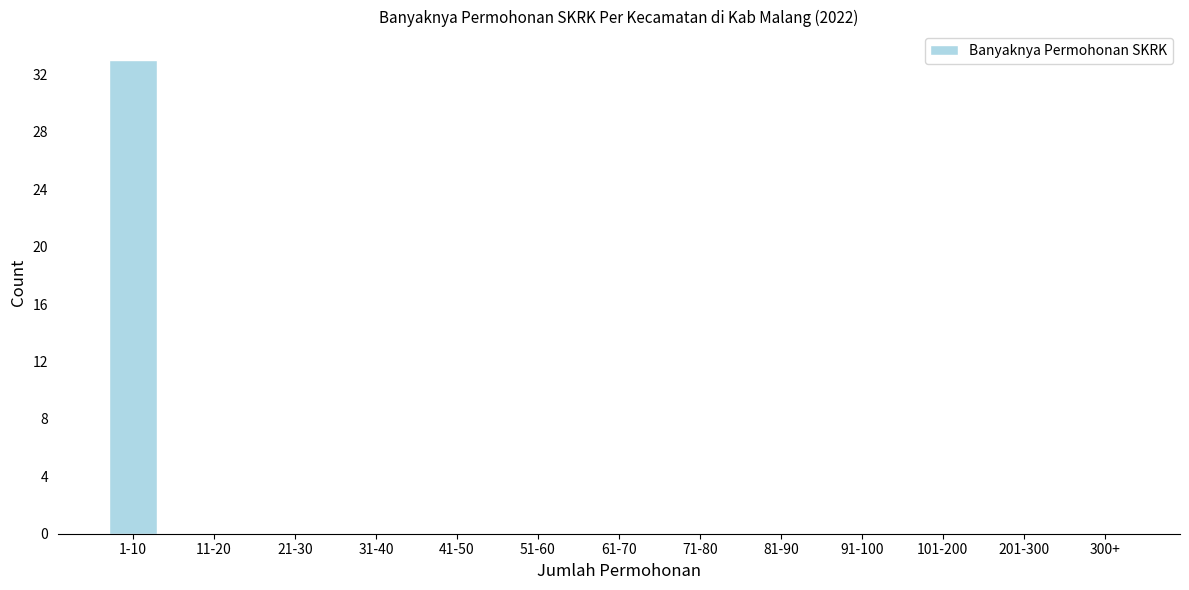

Reading left to right, transcribe all the data shown in this chart.

1-10=33	11-20=0	21-30=0	31-40=0	41-50=0	51-60=0	61-70=0	71-80=0	81-90=0	91-100=0	101-200=0	201-300=0	300+=0